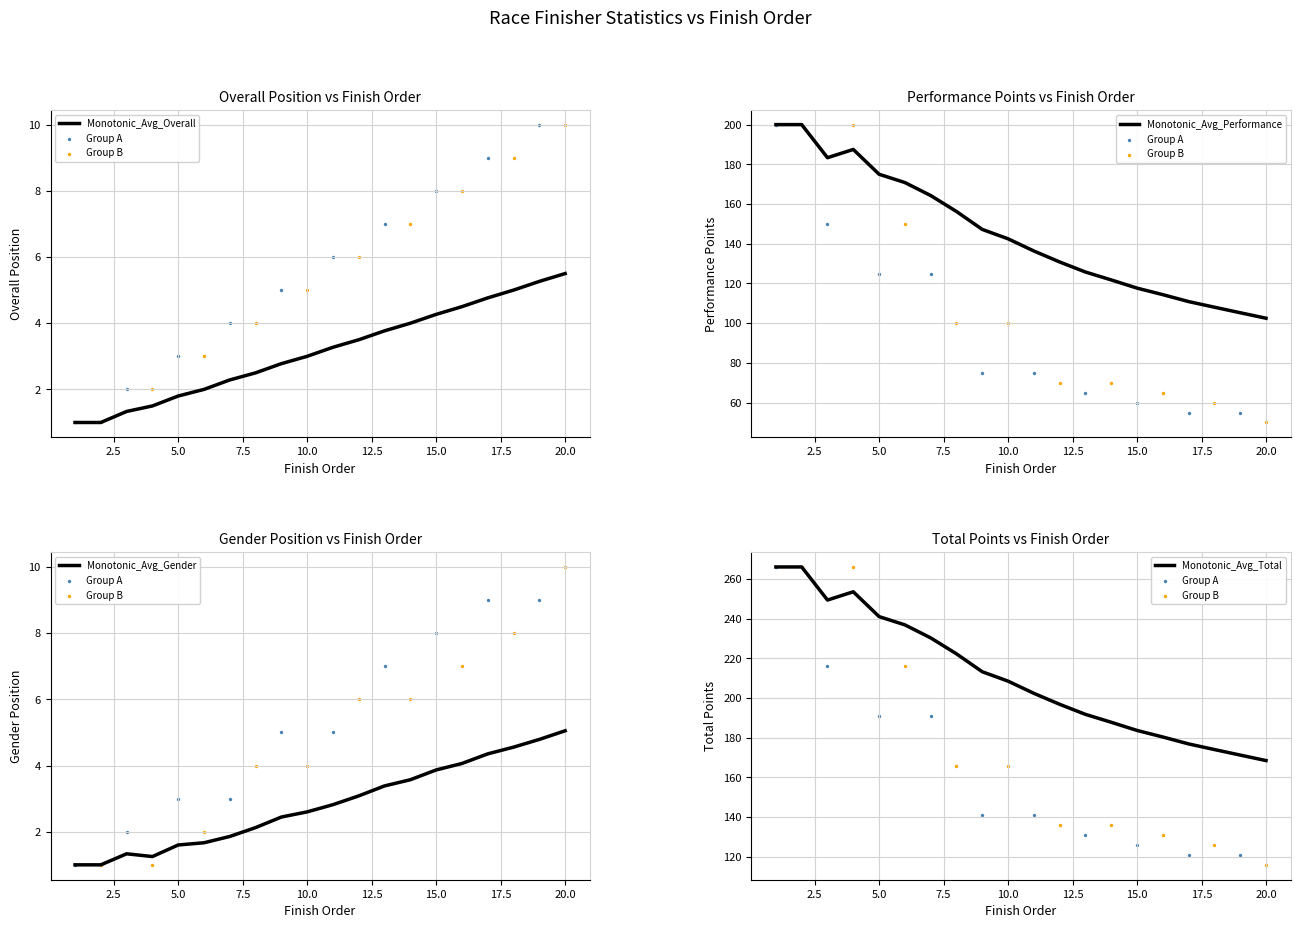

Which series has the widest spread of Y values?

Performance Points